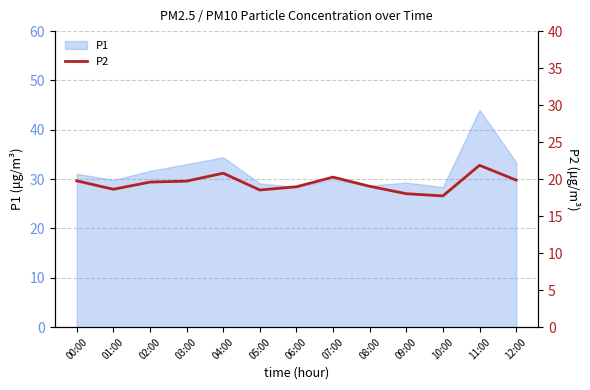

What is the ratio of the value at 09:00 to the value at 05:00?

1.0